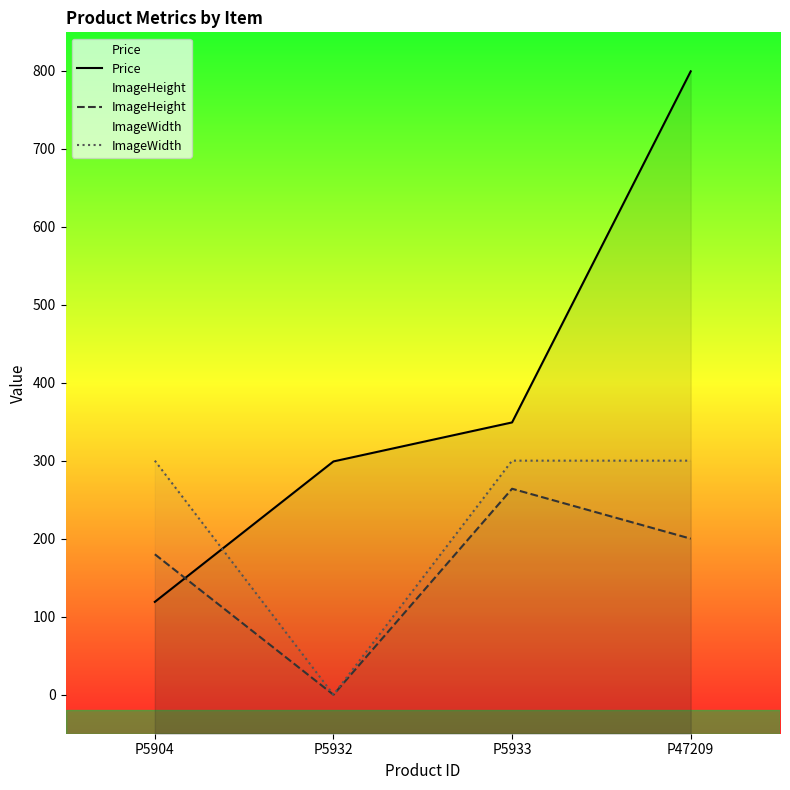

Which series has the largest range (max minus min)?

Price